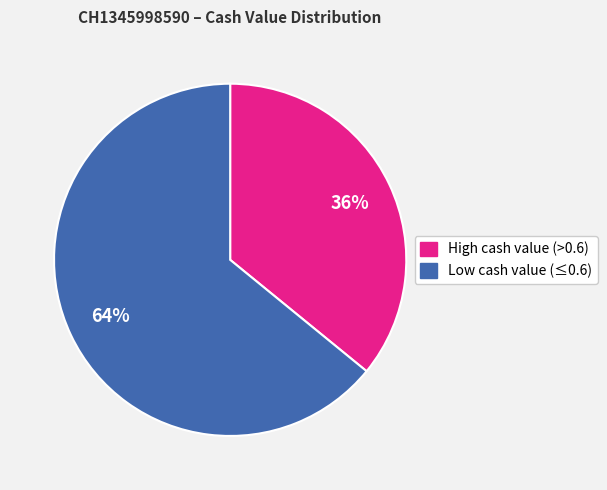

To the nearest percent, what is the average slice percentage?

50%